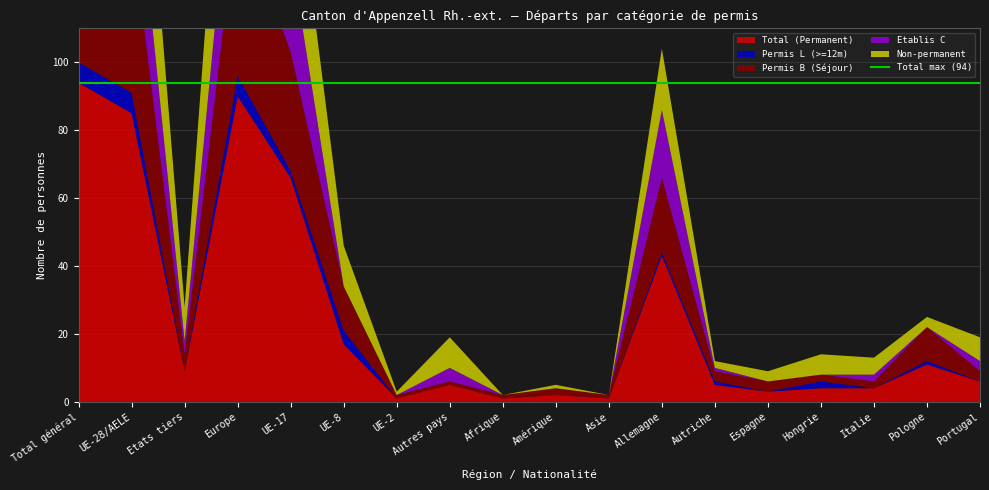

Reading left to right, list all the values displayed in this chart.

Total (Permanent): 94	85	9	90	66	17	1	5	1	2	1	43	5	3	4	4	11	6
Permis L (>=12m): 6	6	0	6	2	4	0	0	0	0	0	1	1	0	2	0	1	0
Permis B (Séjour): 54	49	5	50	35	13	1	1	1	2	1	22	3	3	2	2	10	3
Etablis C: 34	30	4	34	29	0	0	4	0	0	0	20	1	0	0	2	0	3
Non-permanent: 60	50	10	59	37	12	1	9	0	1	0	18	2	3	6	5	3	7